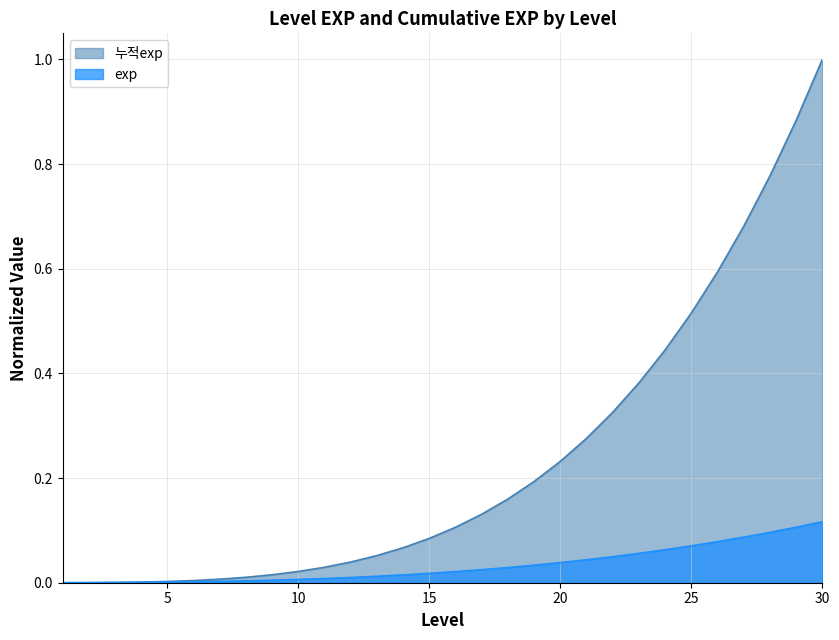

Is it true that exp equals 0.1 at 22?

False